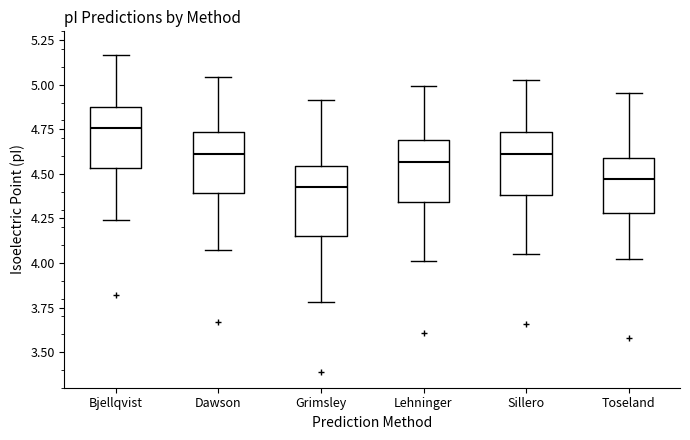

Which box's median line is the highest?

Bjellqvist